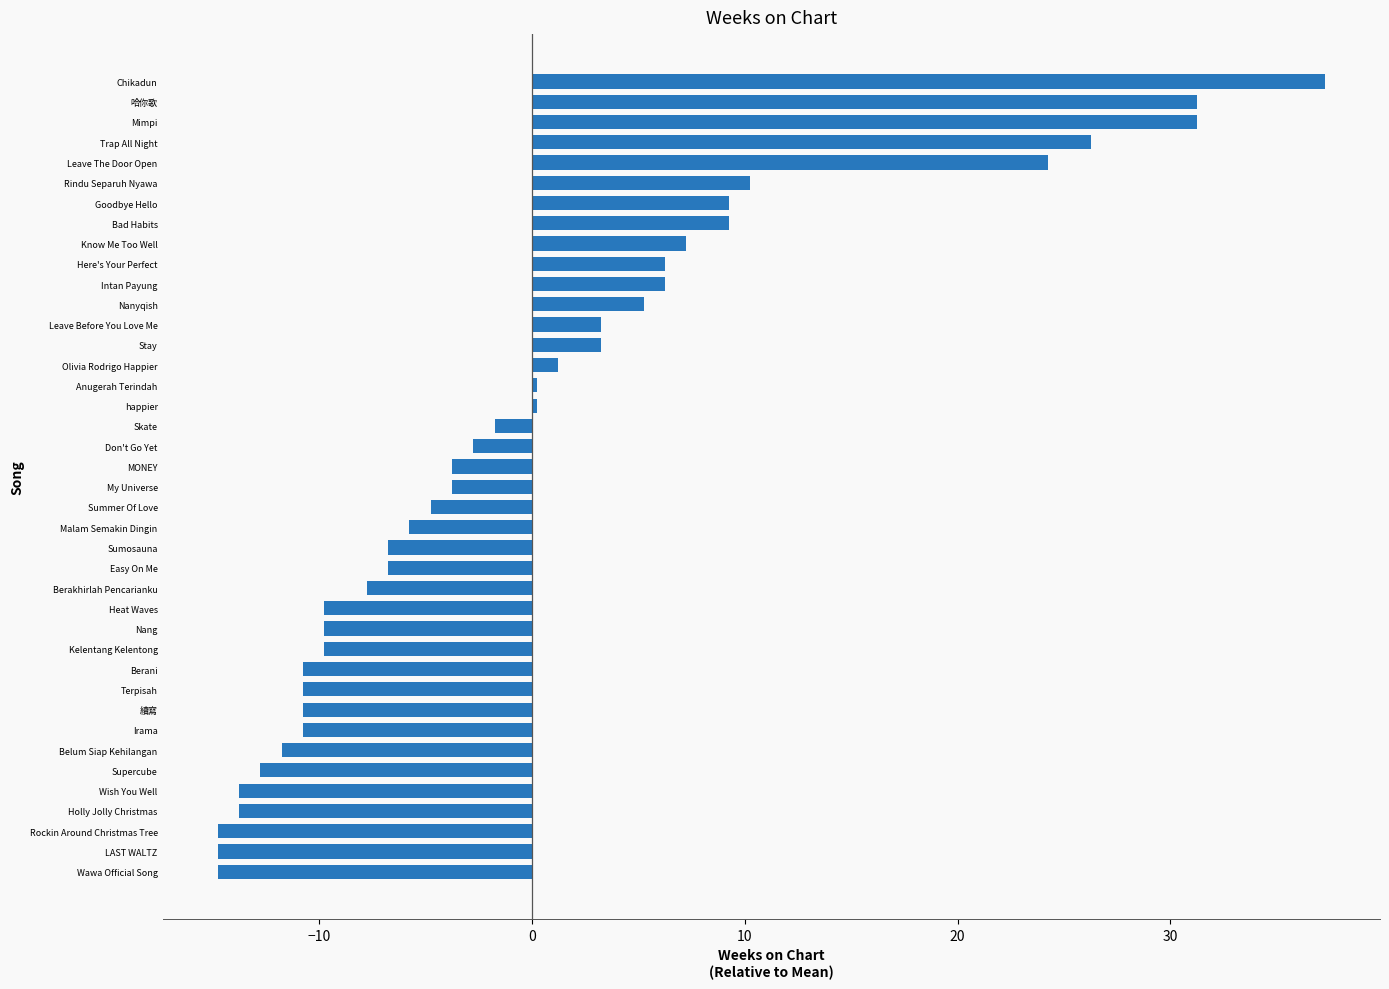

Does the chart contain stacked bars?

No